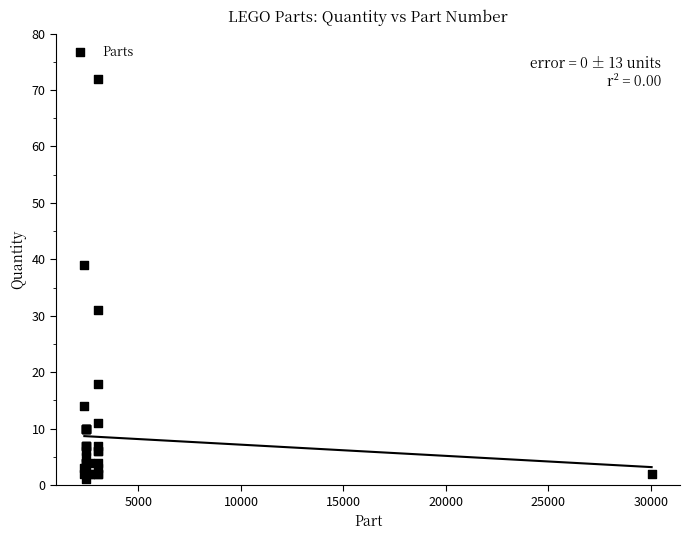

What Y value in the scatter plot is closest to 36?

39